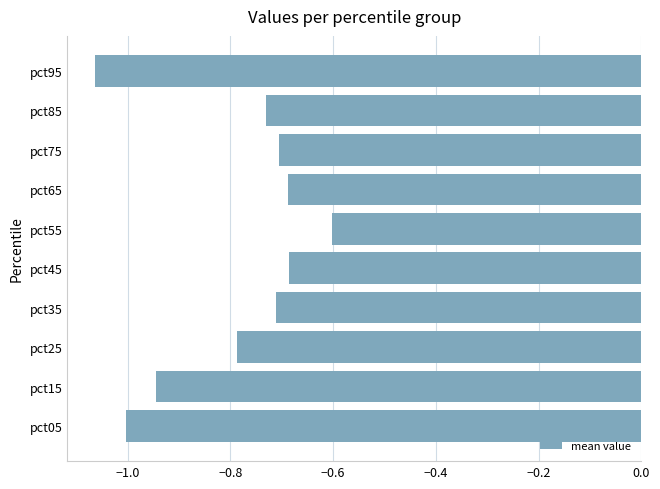

How many series are shown in this chart?

1